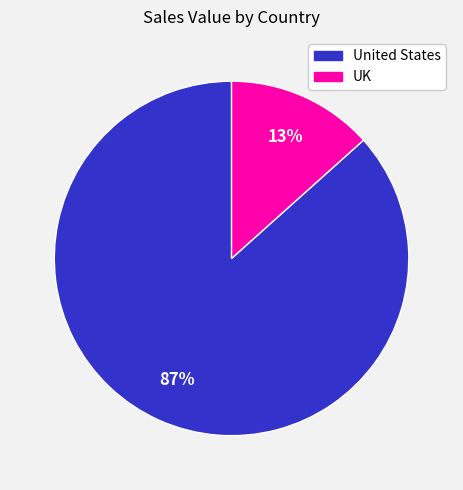

To the nearest percent, what portion does United States represent?

87%